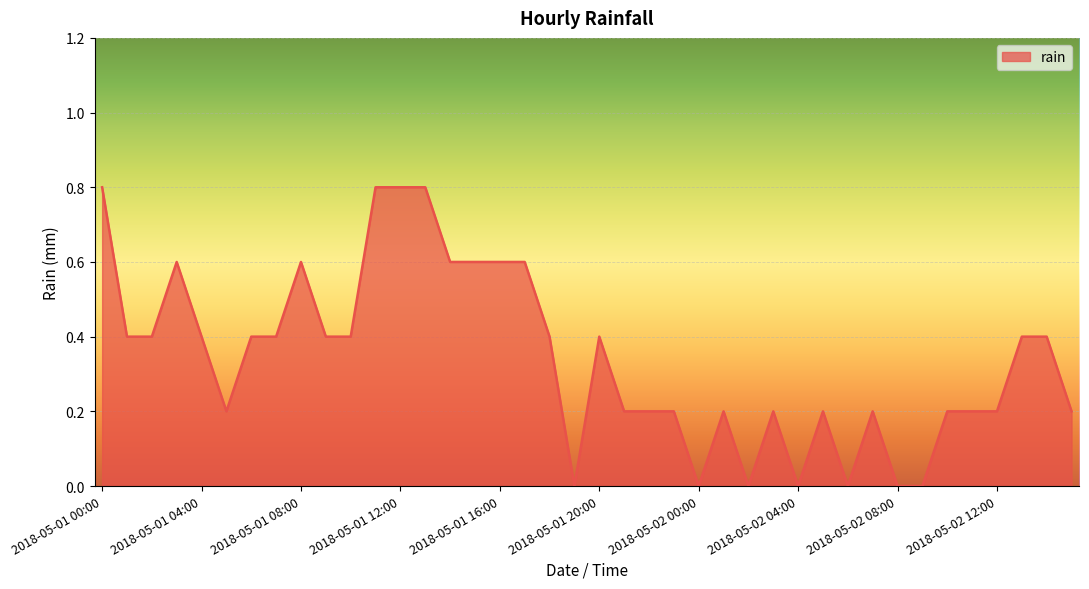

What is the difference between the maximum and second lowest values?

0.8